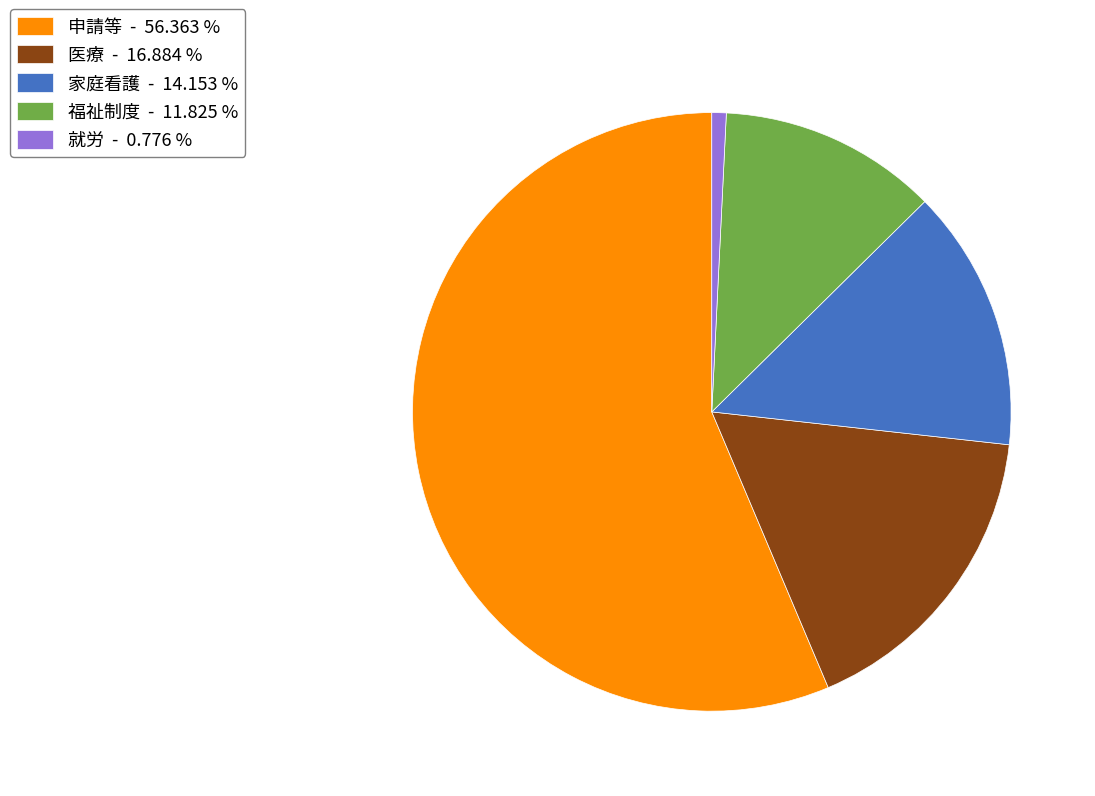

What is the ratio of the value at 医療 - 16.884 % to the value at 申請等 - 56.363 %?

0.3